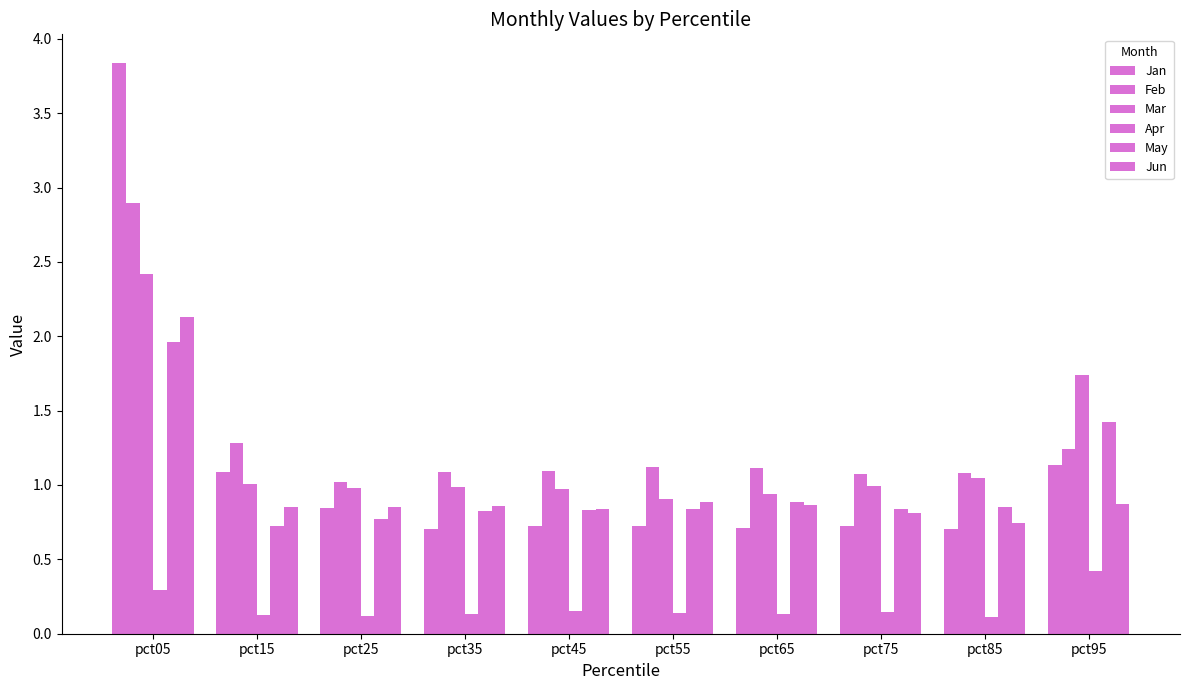

What is the difference between the second highest and minimum values in the Jun series?

0.1